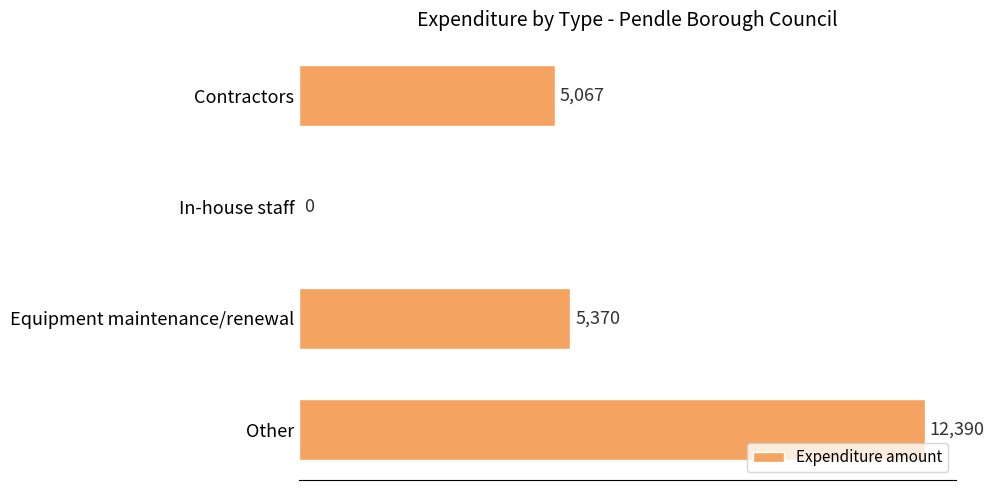

Approximately how many times larger is the value at Other compared to Equipment maintenance/renewal?

2.3